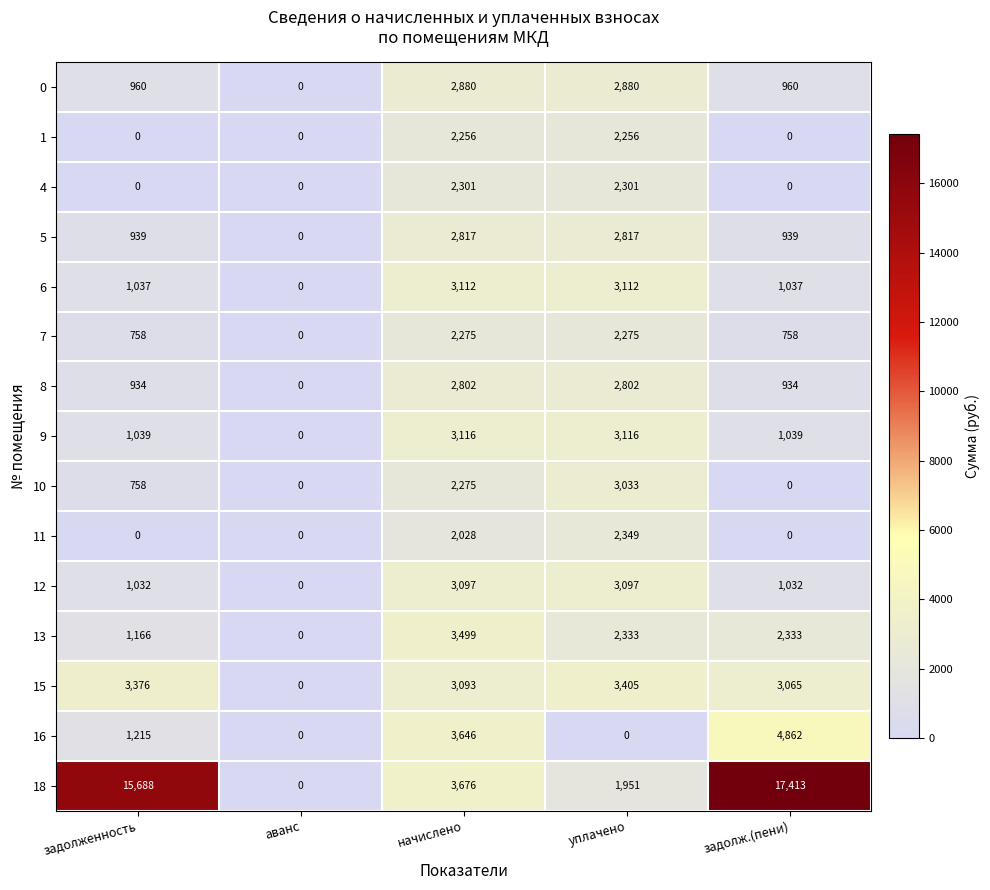

How many data points does each series have?

5